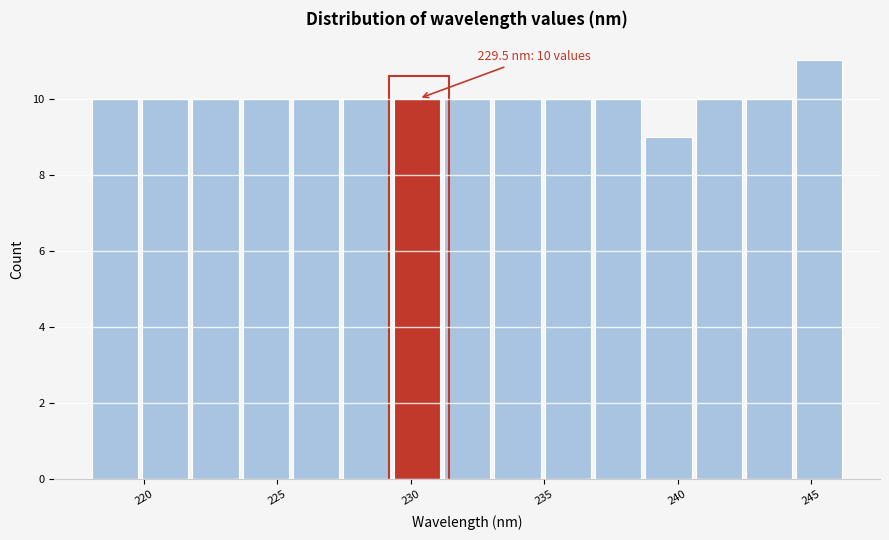

Read against the x-axis, roughly where is the centre of the tallest bar?

245.5